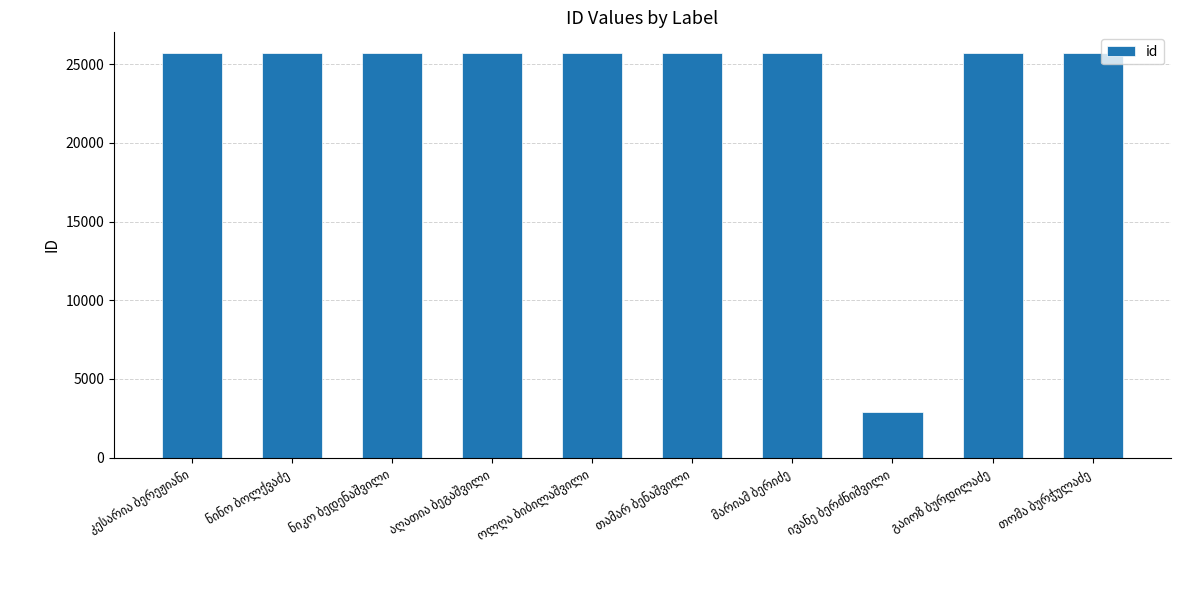

What is the value of the 9th bar from the left?

25735